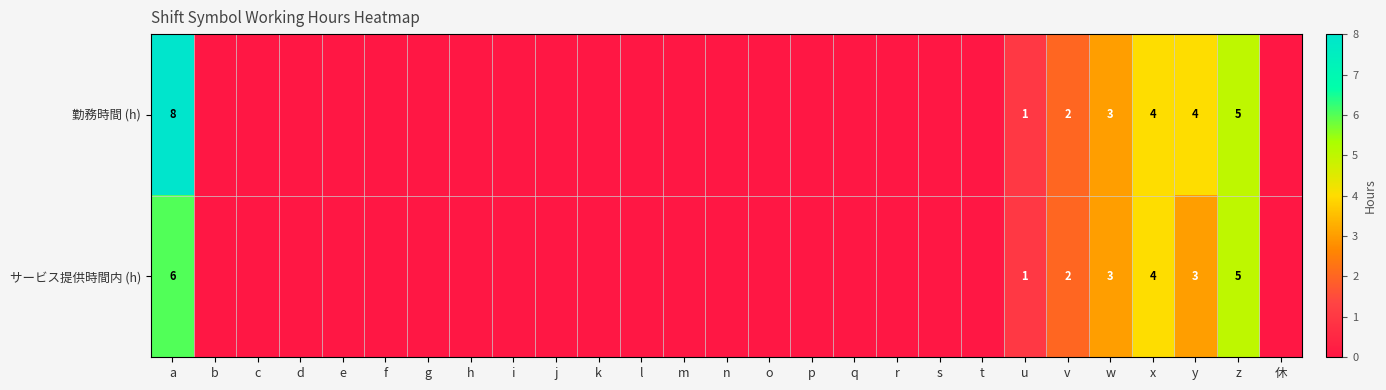

The value of サービス提供時間内 (h) at y is 3. True or false?

True